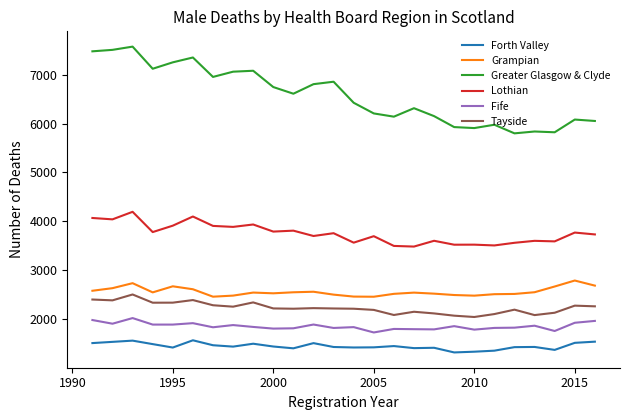

True or false: Grampian and Lothian intersect in this chart.

False